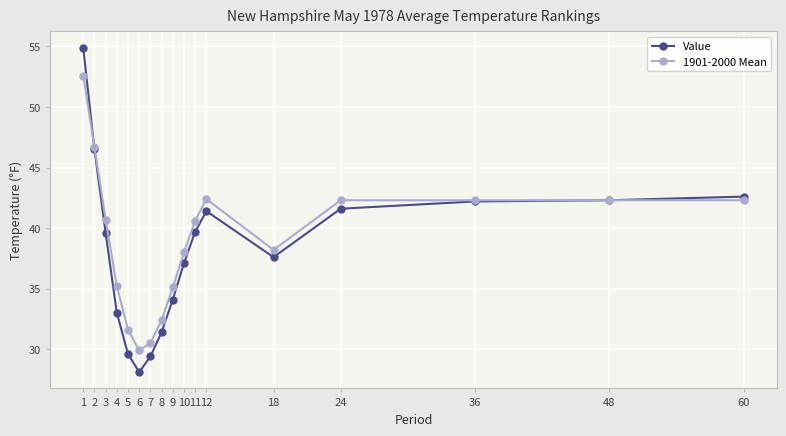

At 24, list the series in order from largest to smallest.

1901-2000 Mean, Value